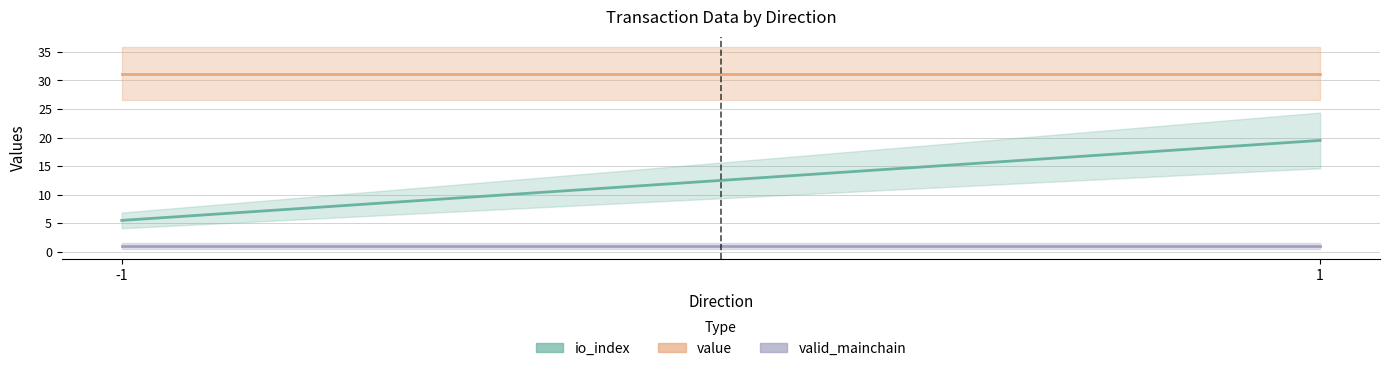

What is the value of the valid_mainchain point at the 1st from the left?

1.0